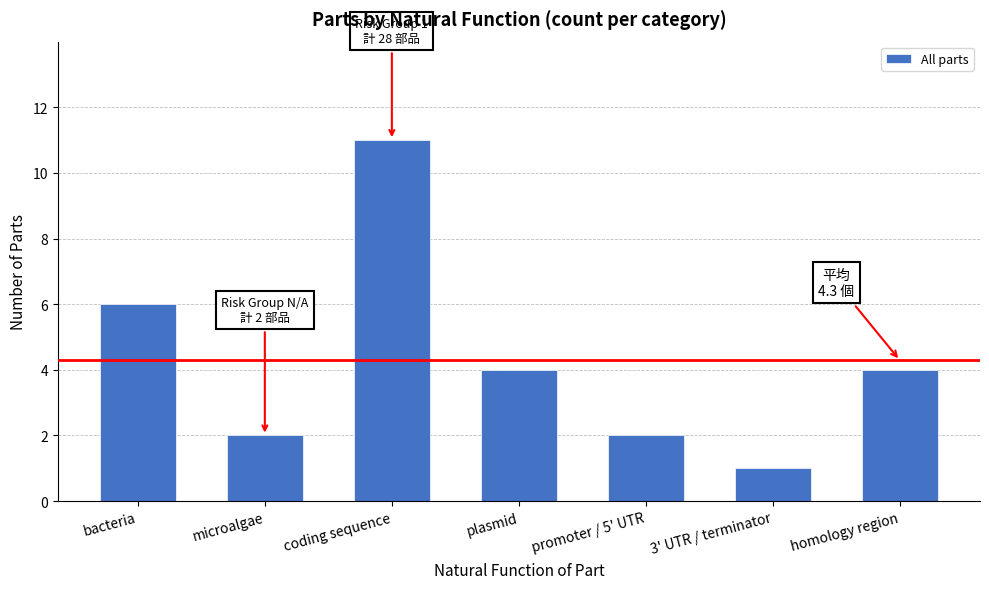

Reading right to left, extract all data points from this chart.

homology region=4	3' UTR / terminator=1	promoter / 5' UTR=2	plasmid=4	coding sequence=11	microalgae=2	bacteria=6